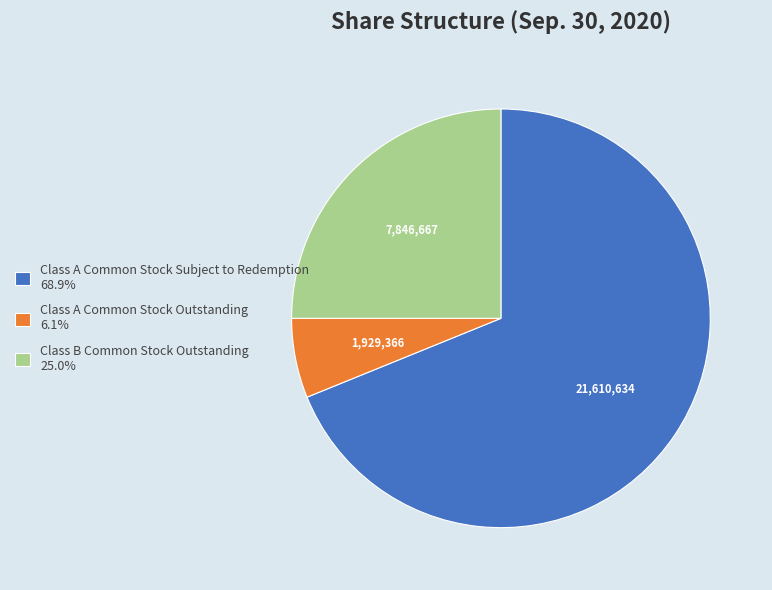

What is the smallest slice in the pie chart?

Class A Common Stock Outstanding